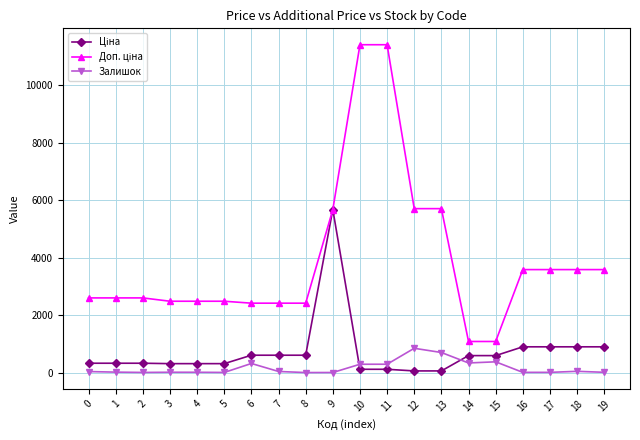

What is the difference between the highest and lowest values at 6?

2098.8